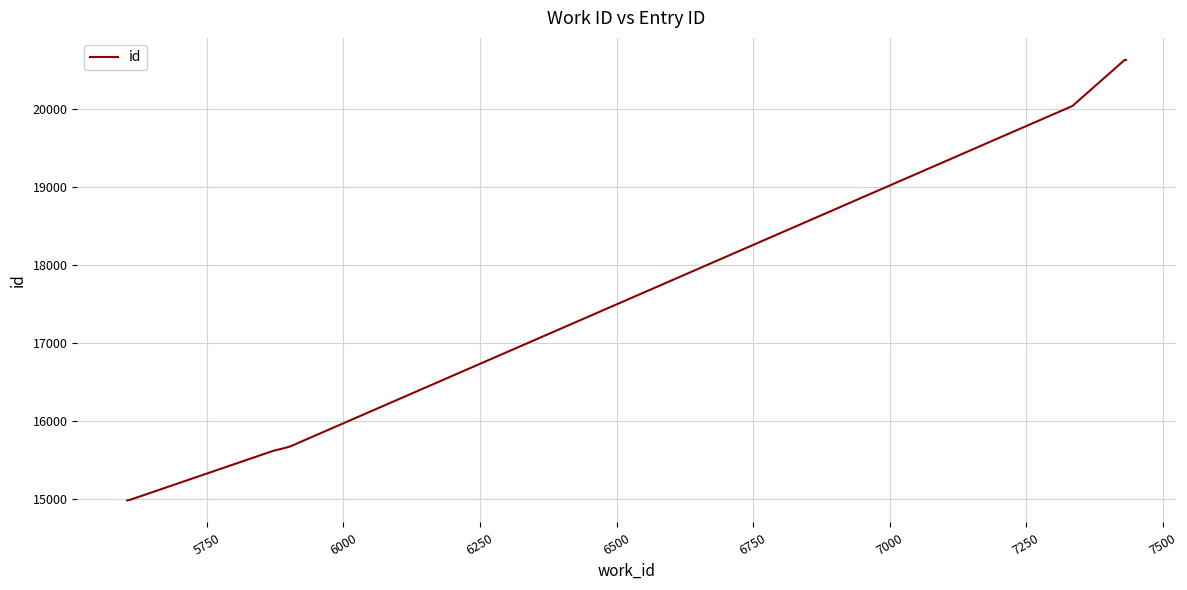

What is the value of the 6th point from the left?

15670